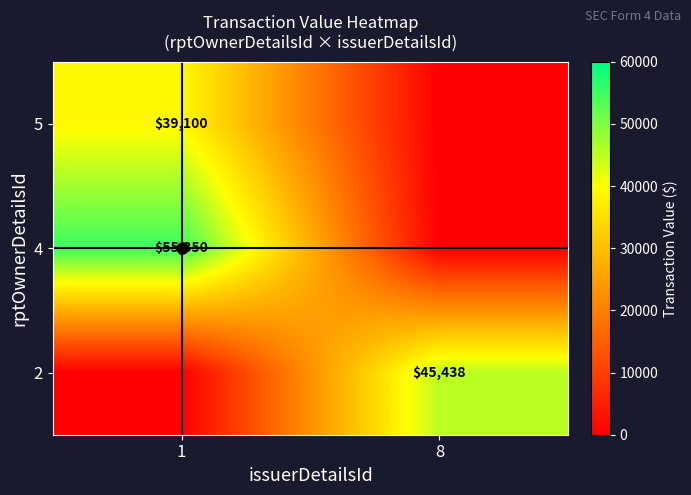

List the series in order of their peak value, lowest first.

5, 2, 4